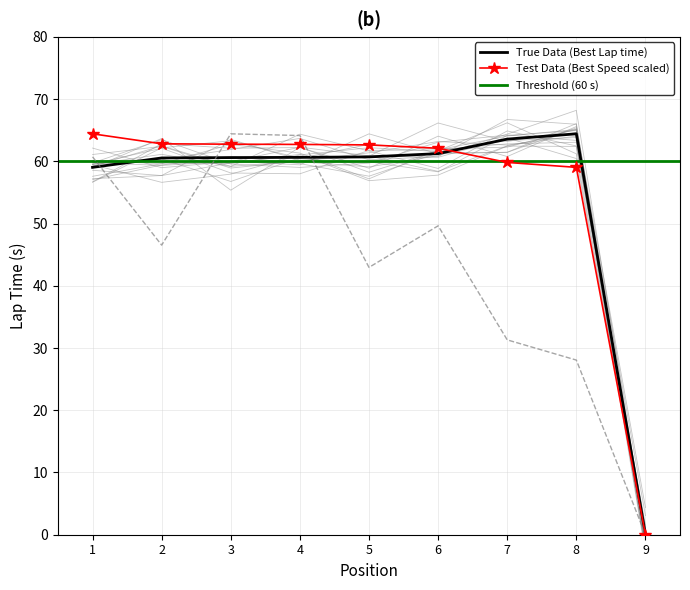

At which label does True Data (Best Lap time) reach its minimum?

9